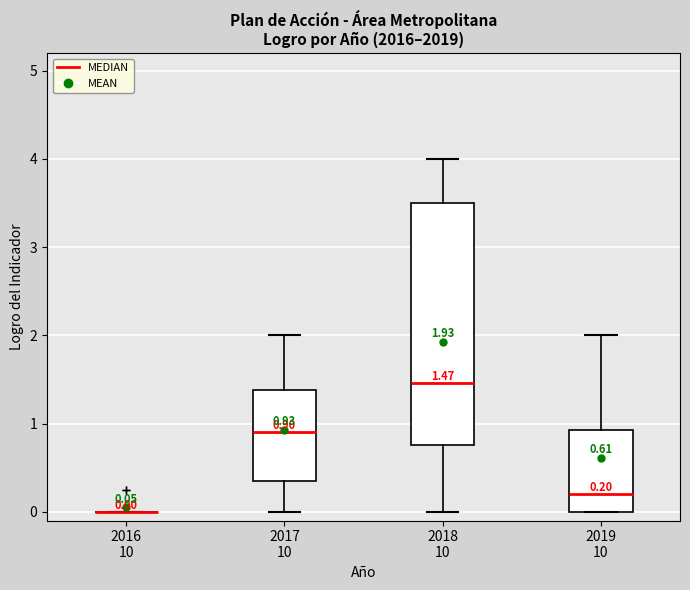

Comparing the boxes themselves (not the whiskers), which one is the tallest?

2018 10